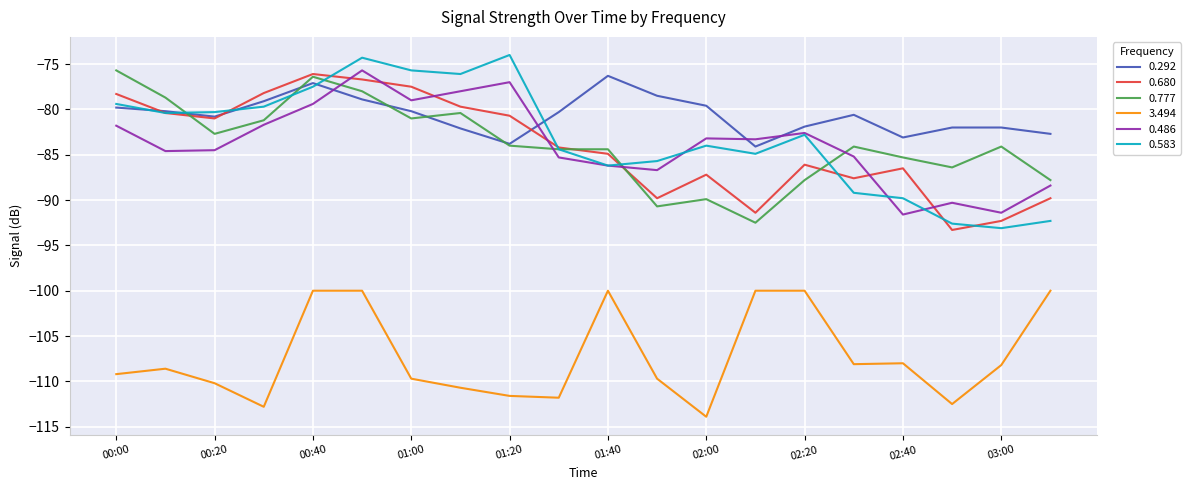

Which series ends up on top after the final intersection of 0.292 and 0.777?

0.292